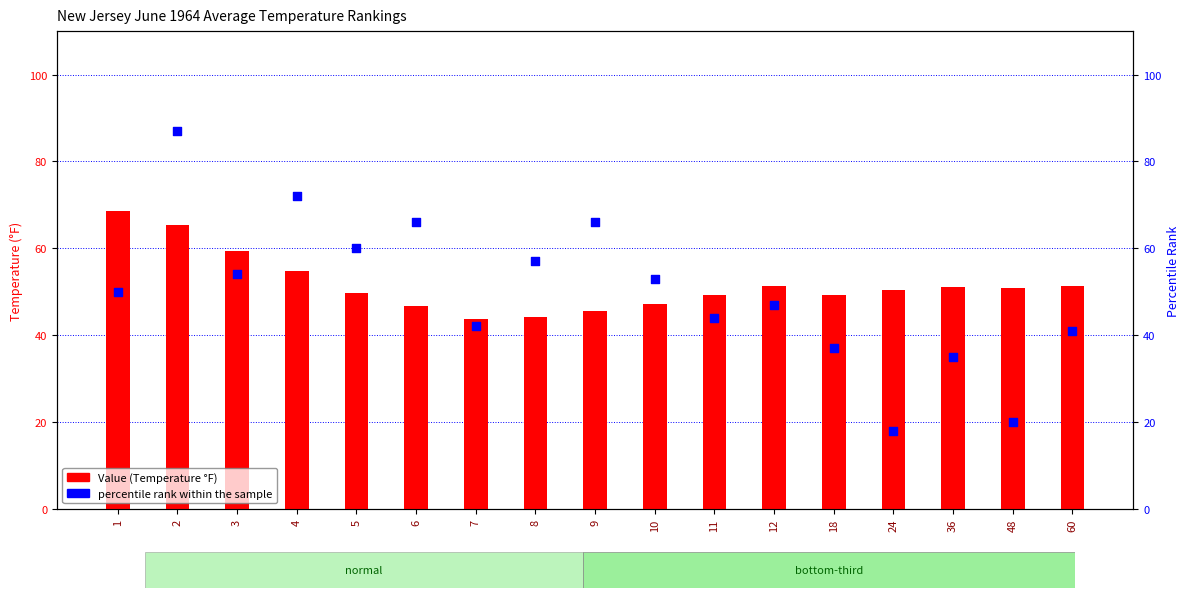

Which series has the widest spread of Y values?

percentile rank within the sample